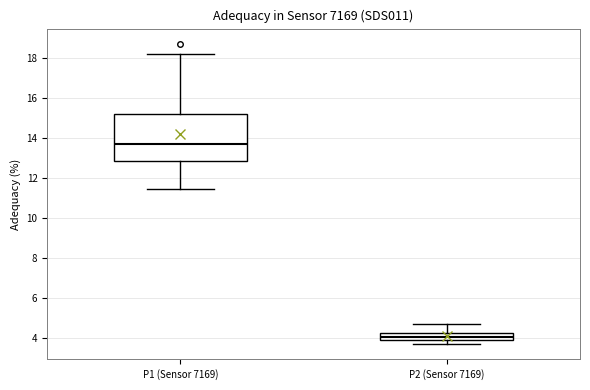

Which box is the tallest, from its lower edge to its upper edge?

P1 (Sensor 7169)